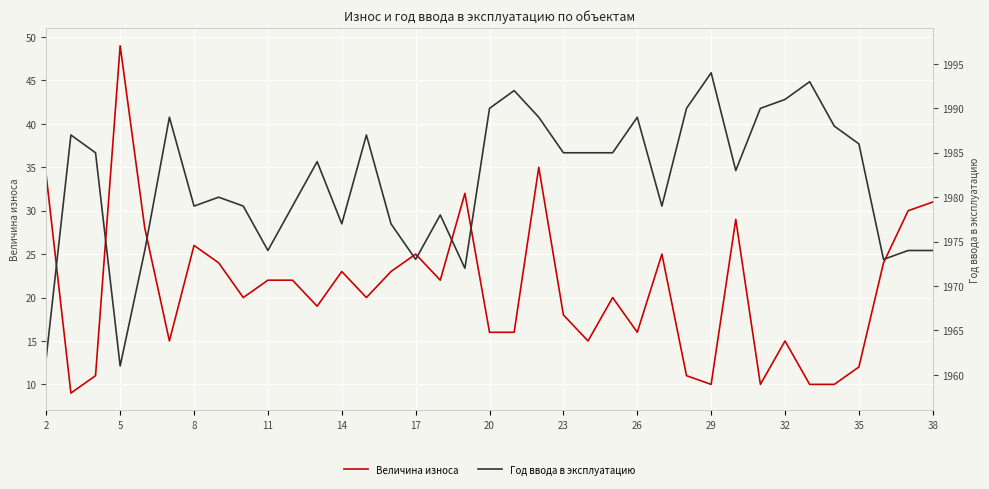

True or false: Величина износа and Год ввода в эксплуатацию intersect in this chart.

False